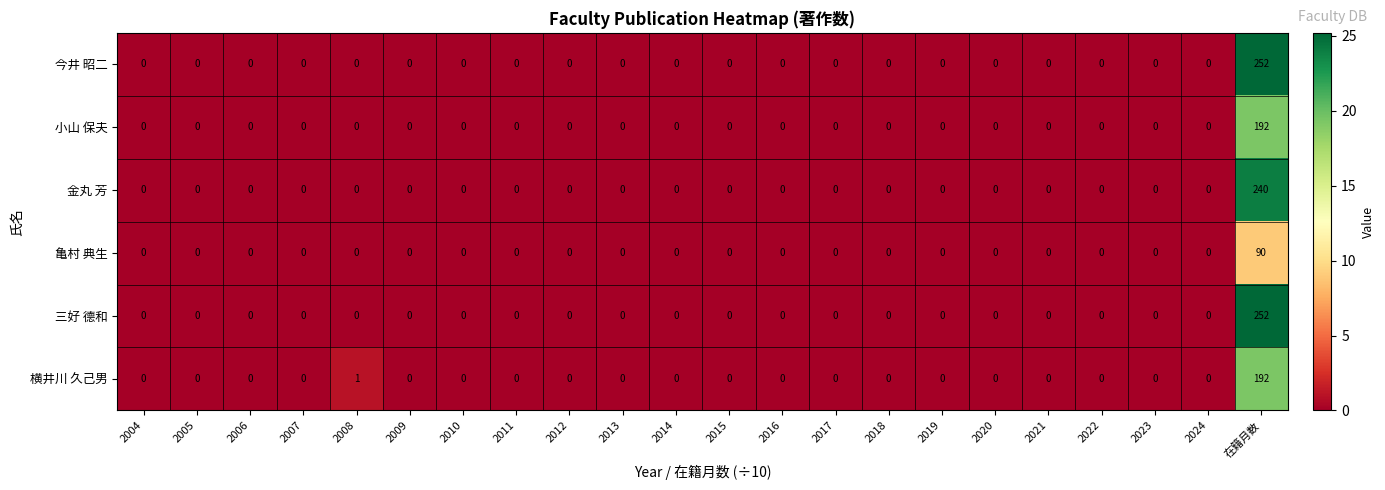

What is the difference between the maximum and minimum values in the 小山 保夫 series?

192